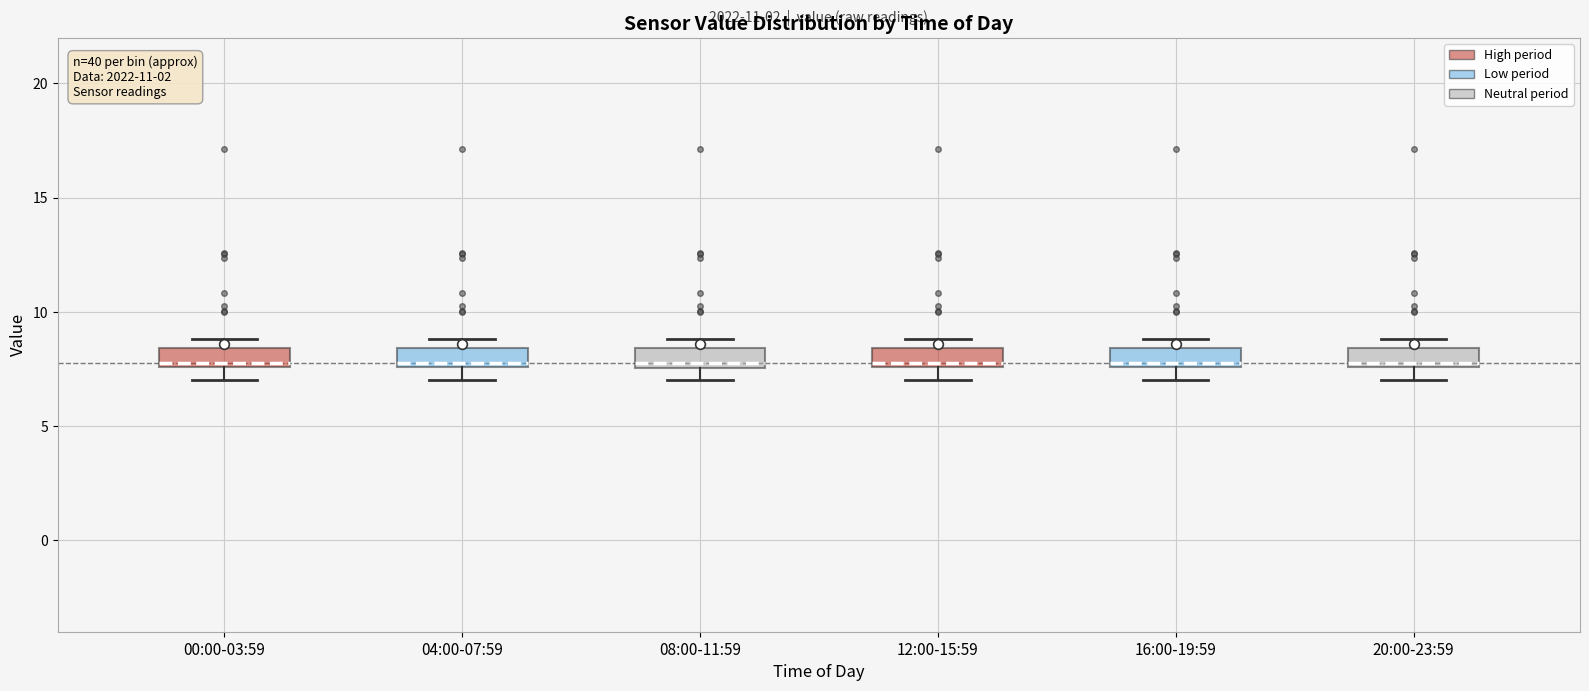

Where is the lower edge of the box for 04:00-07:59 on the y-axis? The values are not printed on the chart, so give them approximately, as read against the axis.

7.5